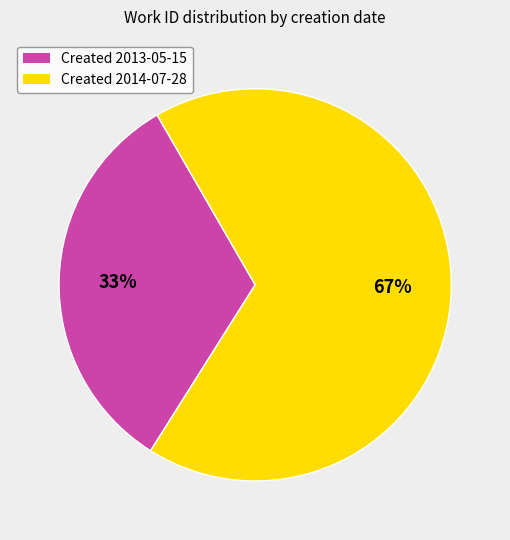

Is there a majority slice in this chart?

Yes